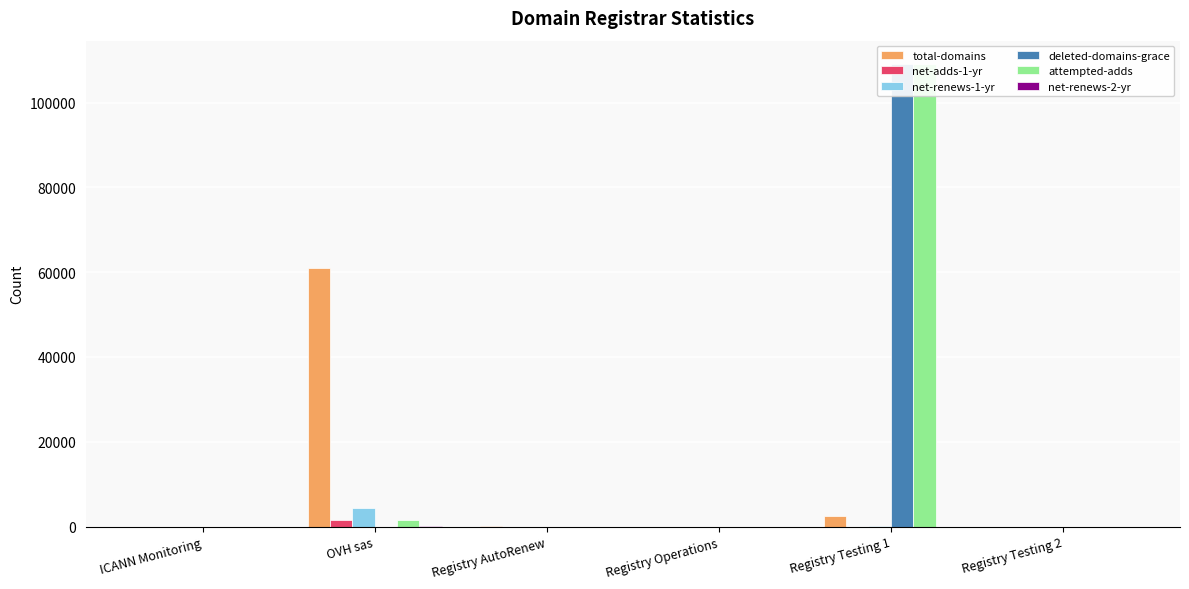

Which category has the lowest value across all series?

ICANN Monitoring